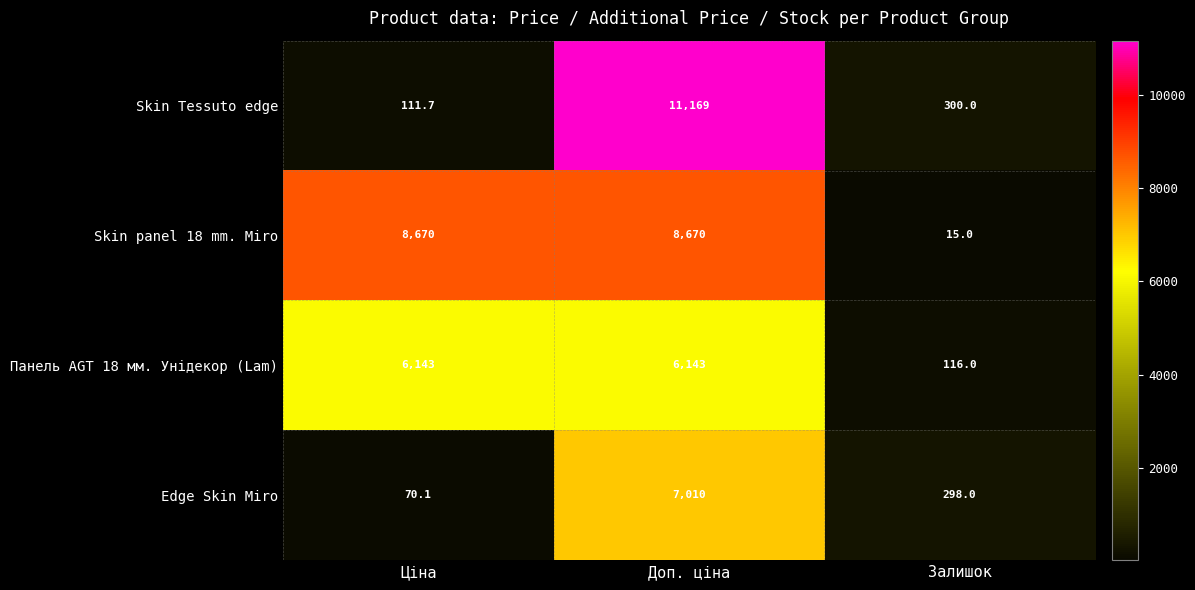

What is the greatest value displayed?

11169.0